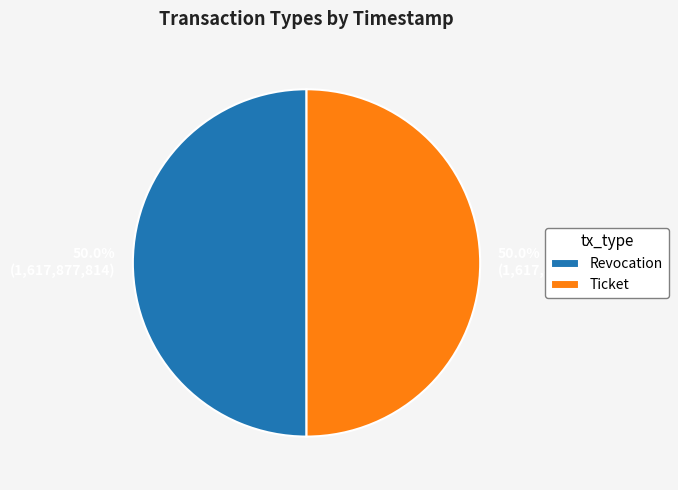

What is the total percentage of Revocation and Ticket?

100.0%